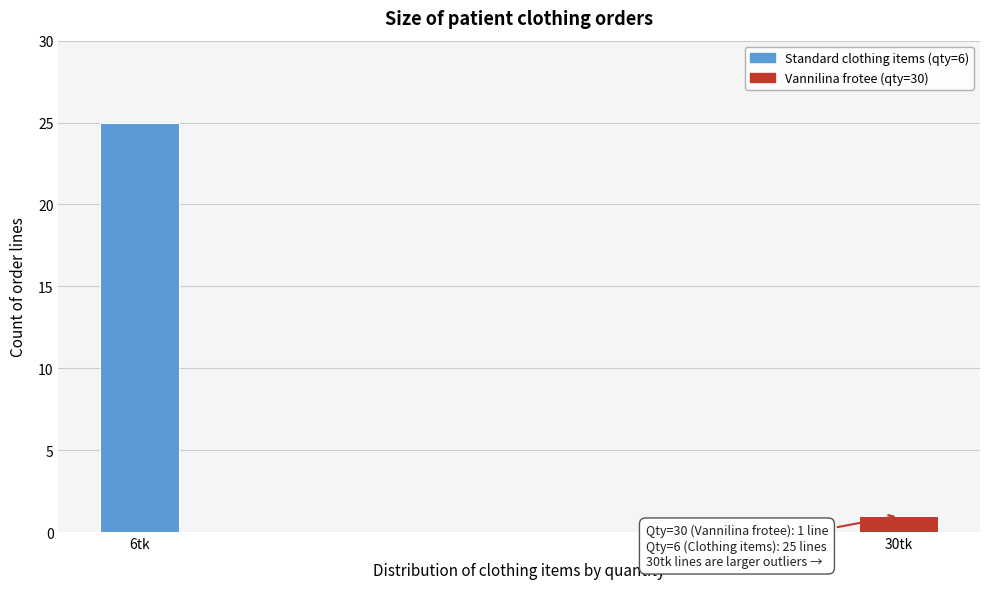

Reading left to right, extract all data points from this chart.

6tk=25	30tk=1